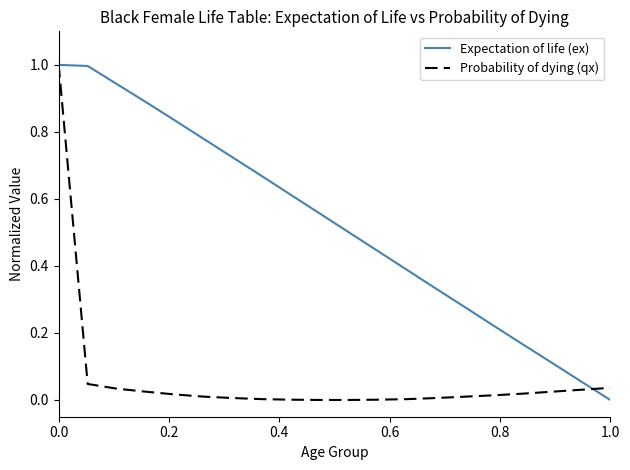

List the series in order of their overall mean, highest first.

Expectation of life (ex), Probability of dying (qx)